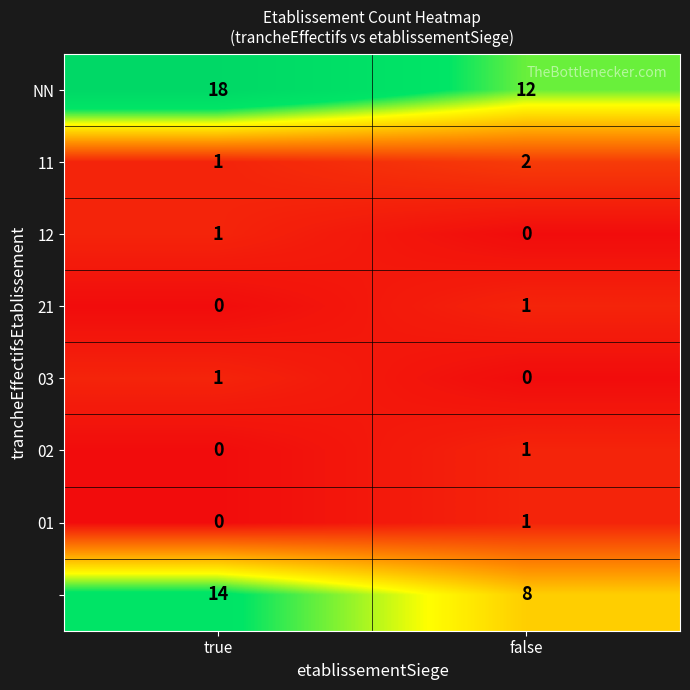

What is the spread (max minus min) of values at false?

12